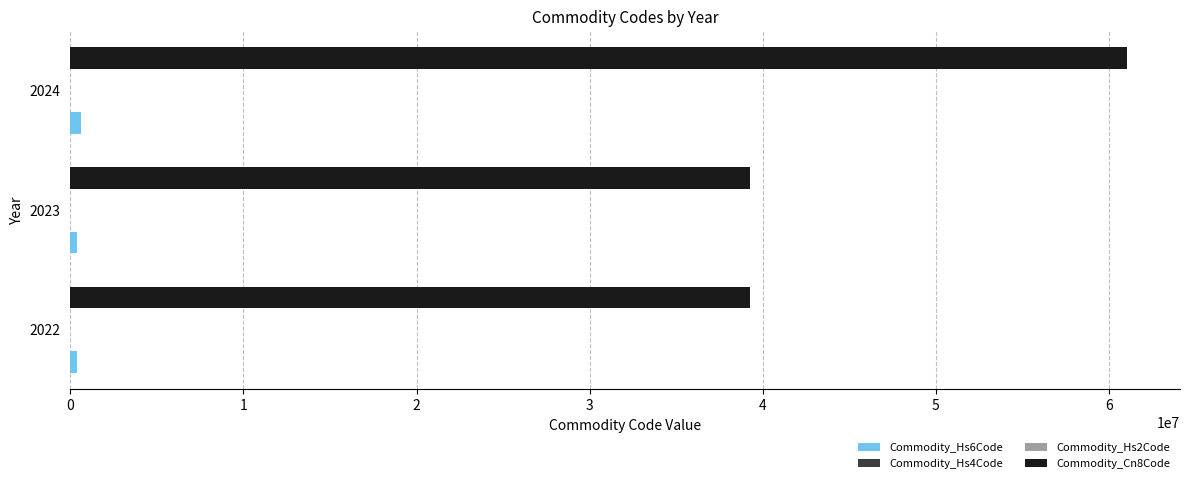

The value of Commodity_Cn8Code at 2023 is 39262000. True or false?

True